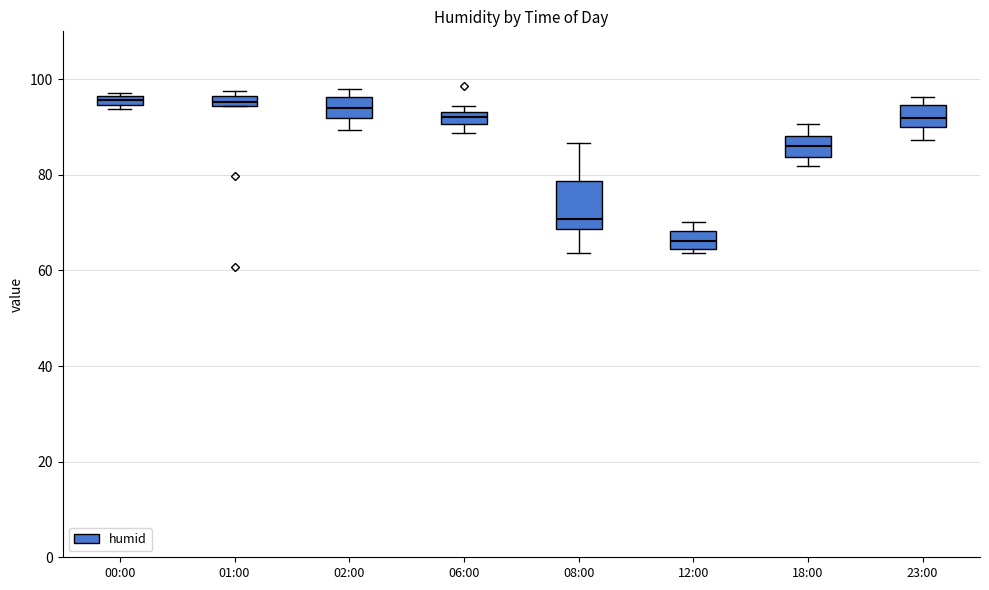

Which box has the lowest median line?

12:00